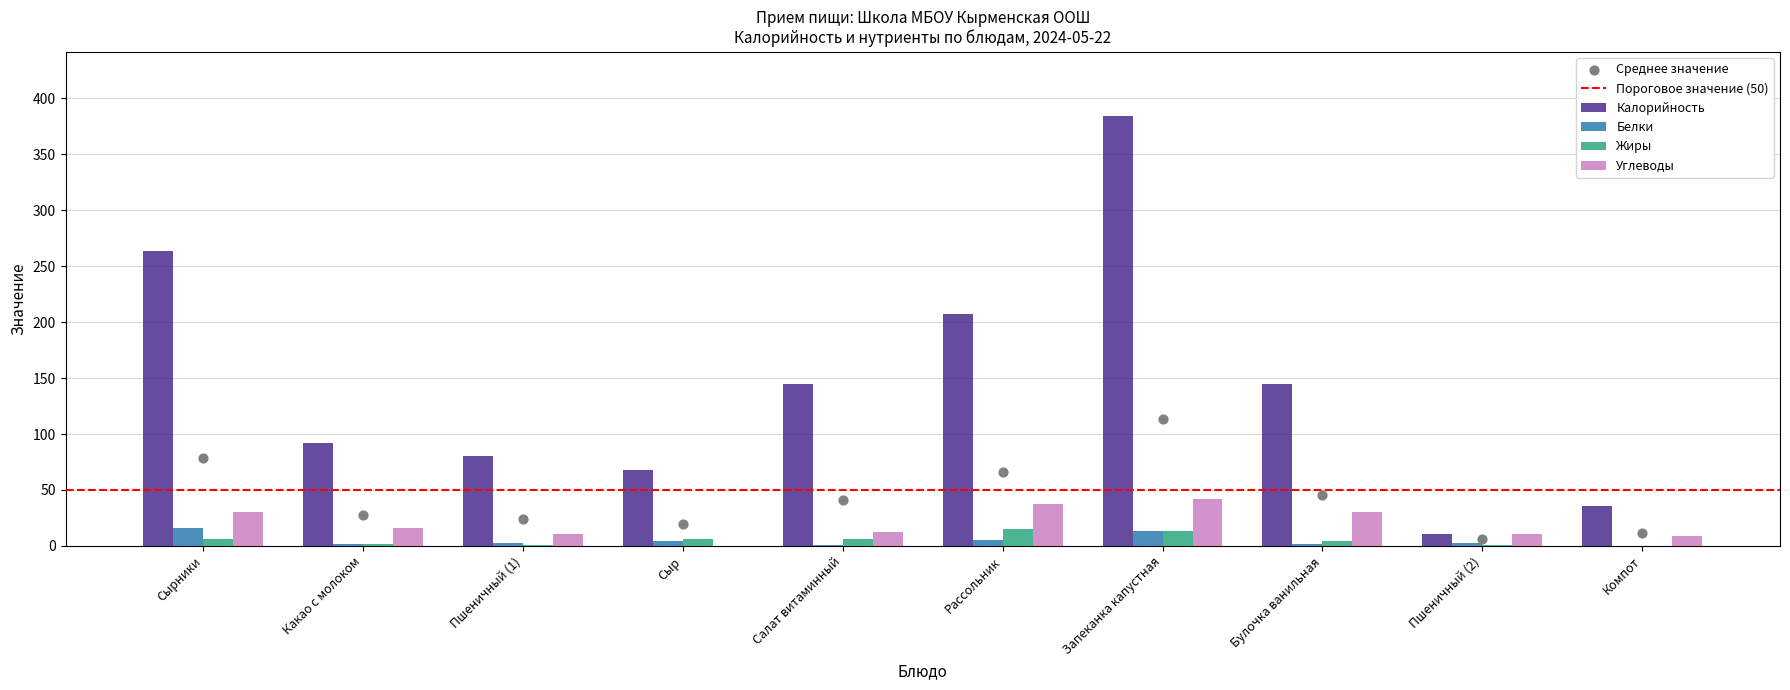

Which series contains the lowest Y value?

Белки